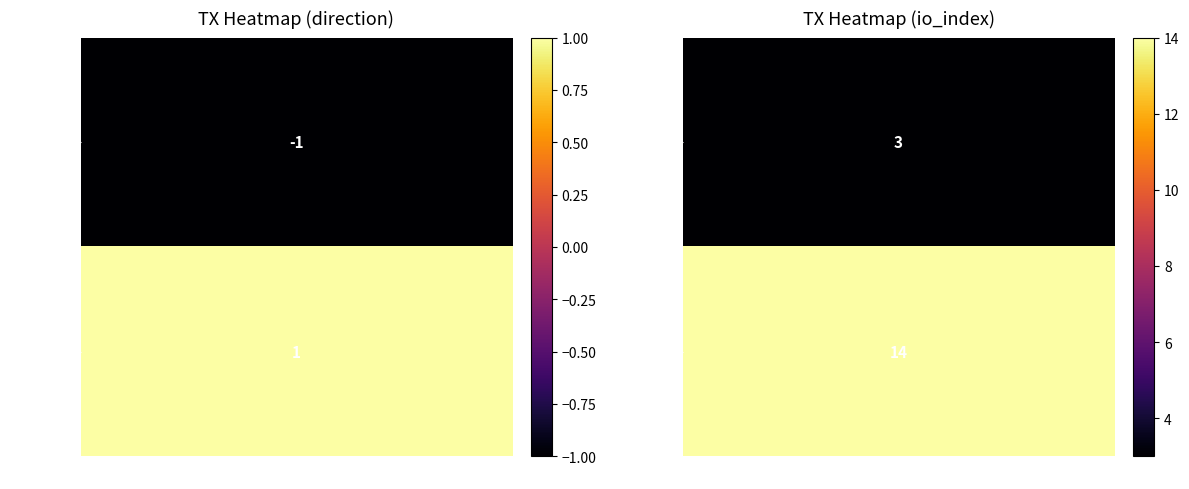

Is the value of 2b5487bb5cfcd38ebea1aa2e0ae33159fad4e6a at 1 greater than the value of 30ef8e2babfe0bc394c5e4996a37df640c20b6c at -1?

Yes